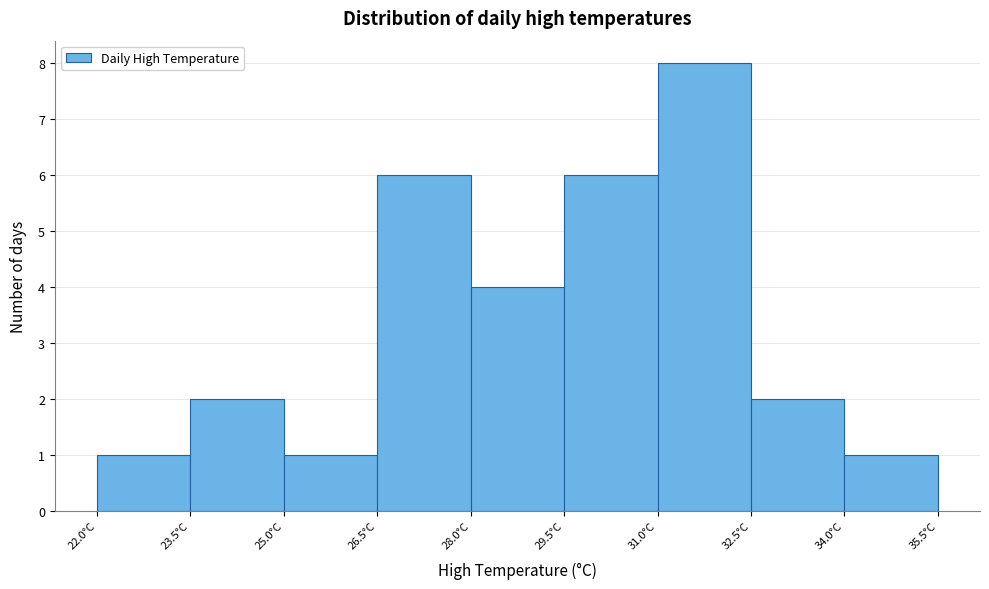

Reading left to right, transcribe this chart: for each bar, give the range it covers on the x-axis and its height. Neither the bar edges nor the heights are printed on the chart, so give them approximately, as read against the axes.

22.0 to 23.5: 1
23.5 to 25.0: 2
25.0 to 26.5: 1
26.5 to 28.0: 6
28.0 to 29.5: 4
29.5 to 31.0: 6
31.0 to 32.5: 8
32.5 to 34.0: 2
34.0 to 35.5: 1